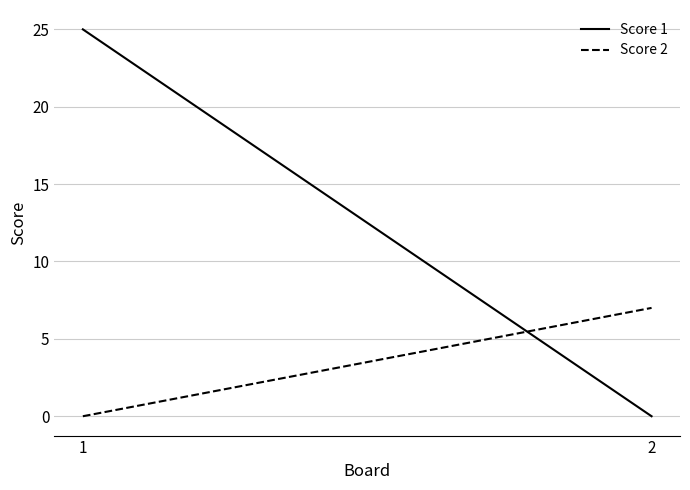

At which label is Score 2 closest to 3?

1